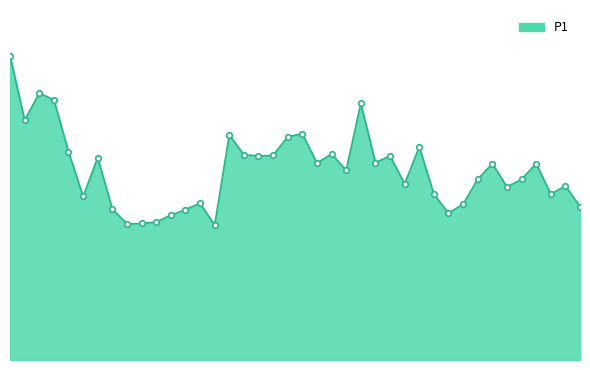

Is this an area chart (filled region under the line)?

Yes